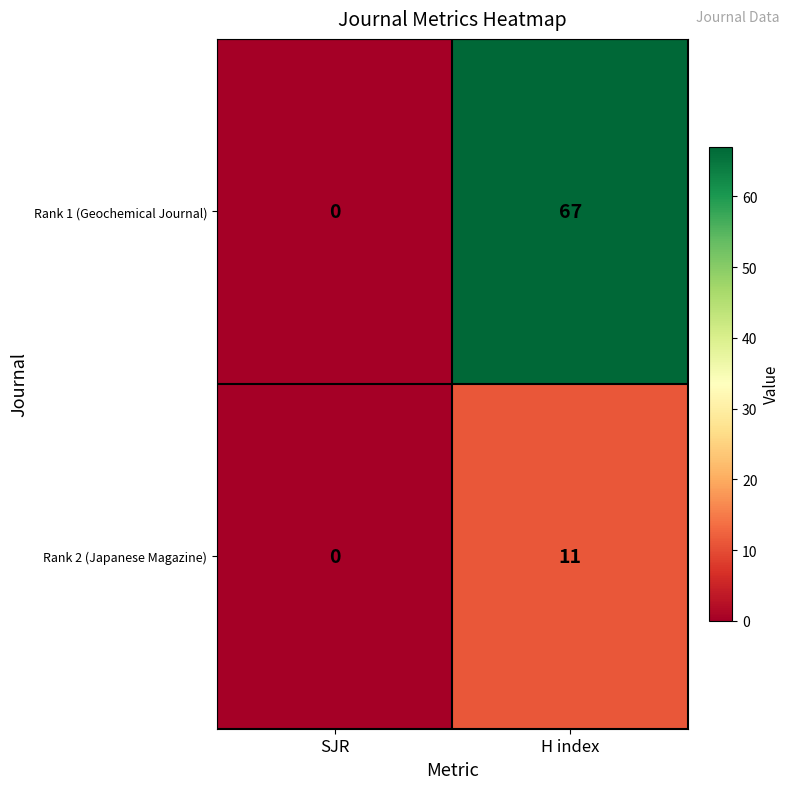

How many data points in Rank 1 (Geochemical Journal) are less than 67?

1